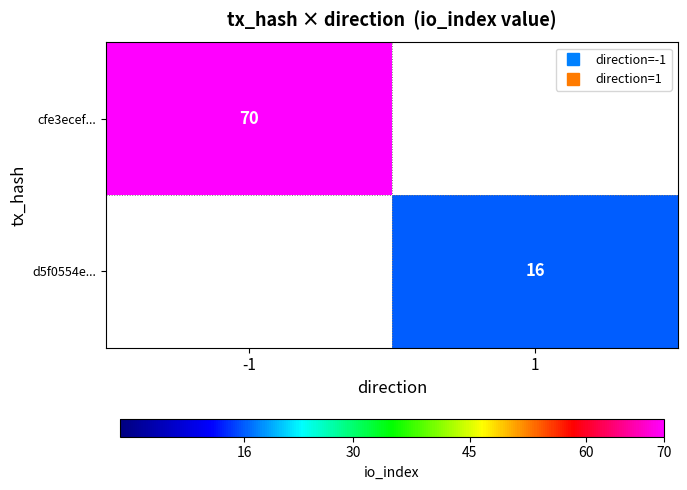

What is the greatest value displayed?

70.0